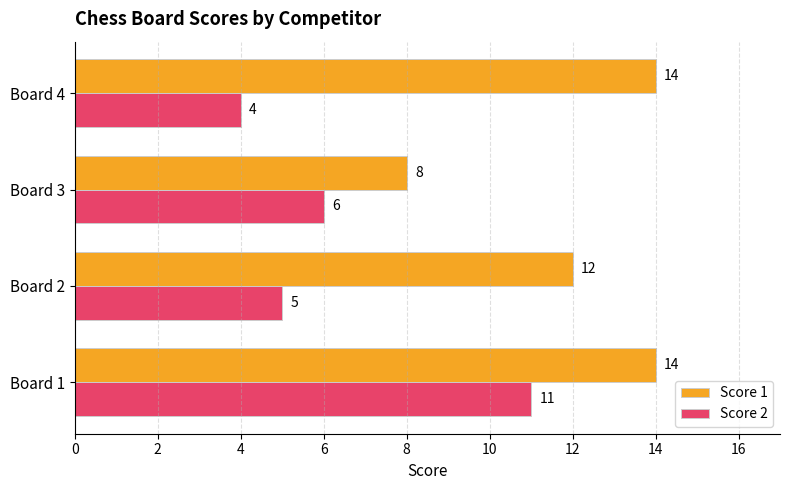

What is the sum of all Score 2 values?

26